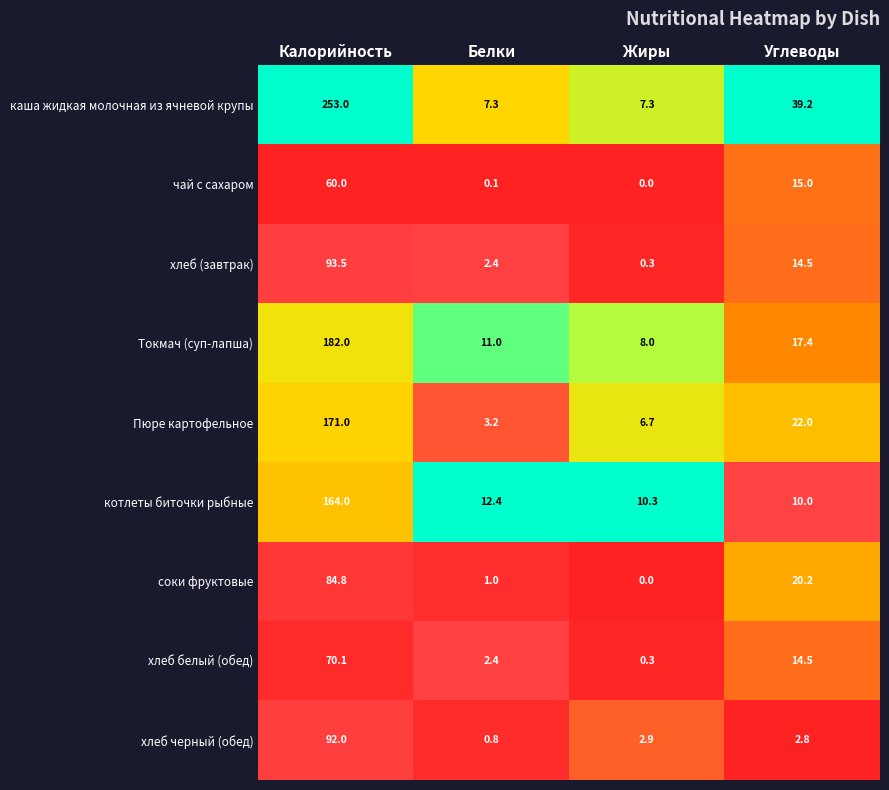

What is the maximum value shown in the chart?

253.0